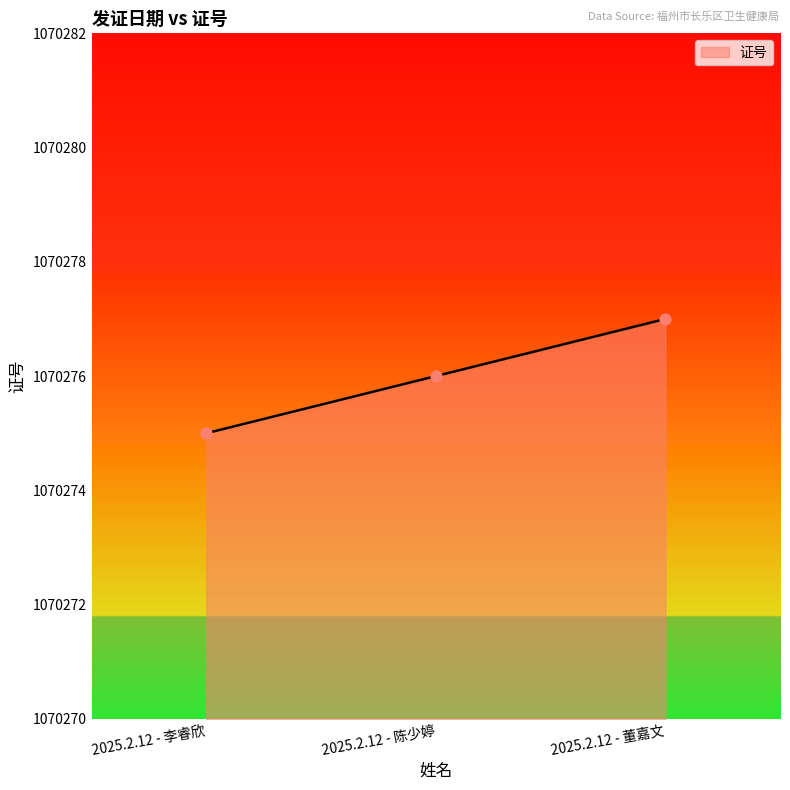

What is the change in value from 2025.2.12 - 李睿欣 to 2025.2.12 - 董嘉文?

+2